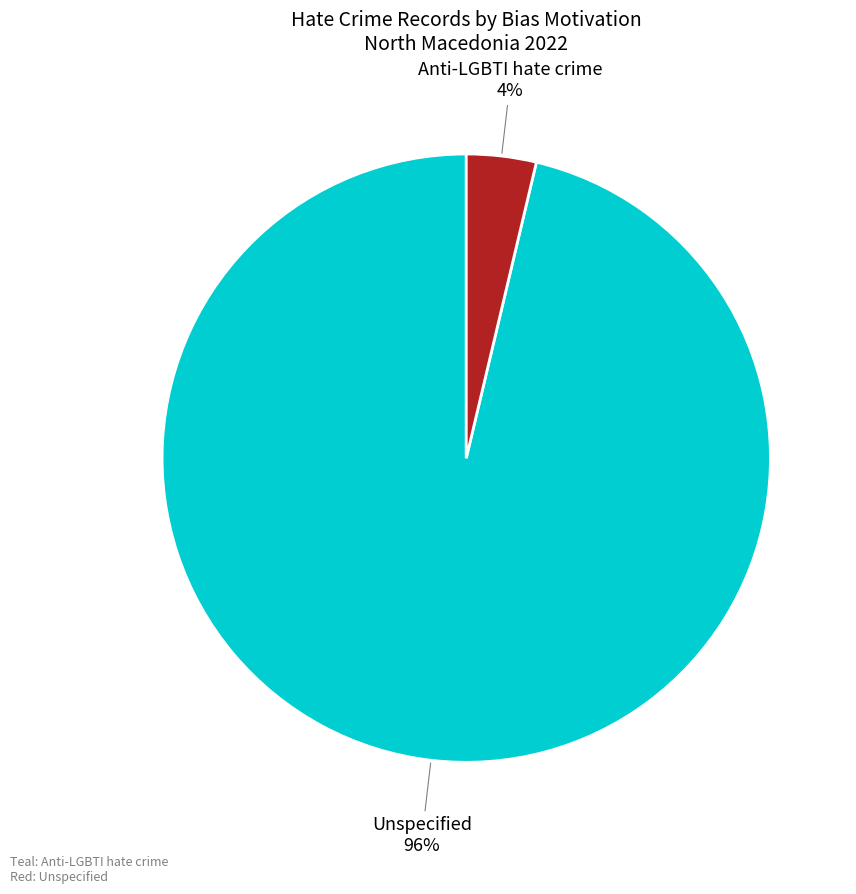

Is there a majority slice in this chart?

Yes